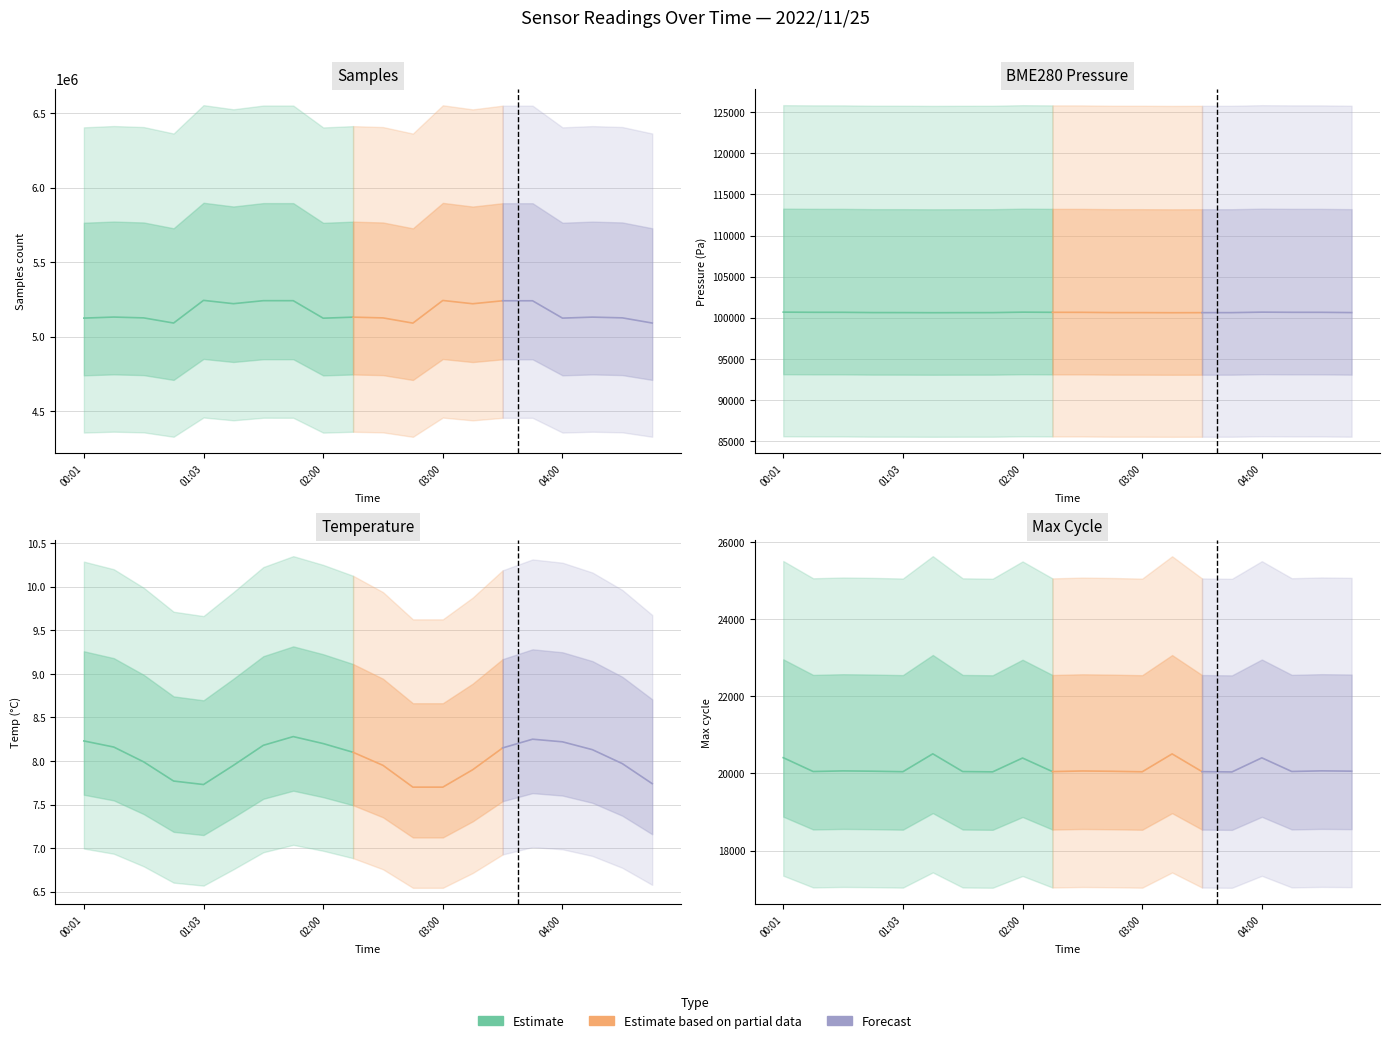

What is the label of the 4th point from the right?

04:00